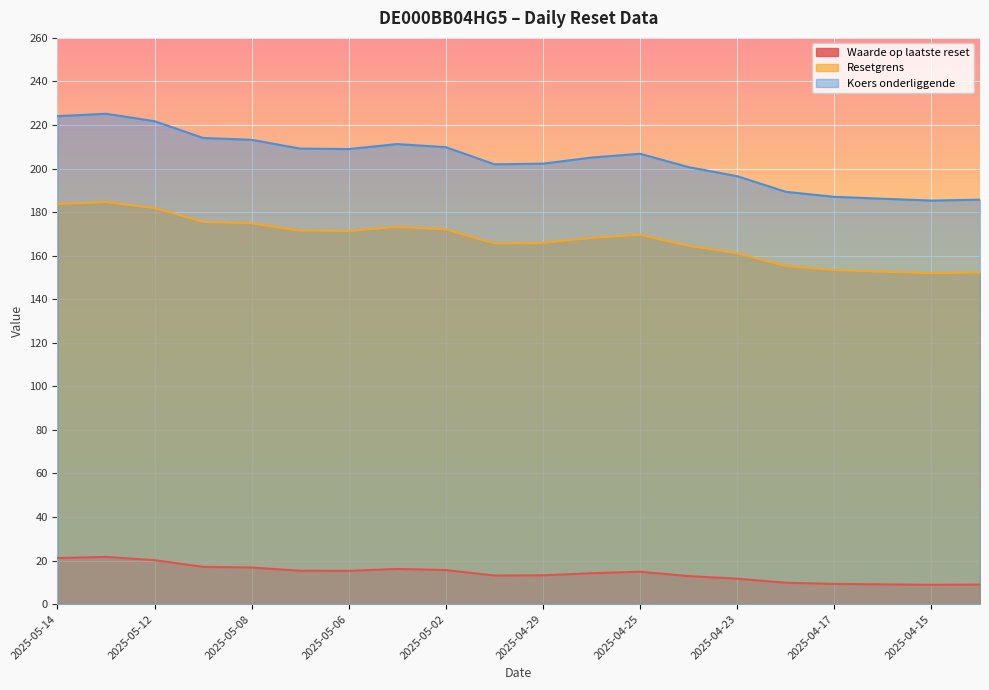

Is it true that Waarde op laatste reset equals 4.9 at 2025-04-22?

False